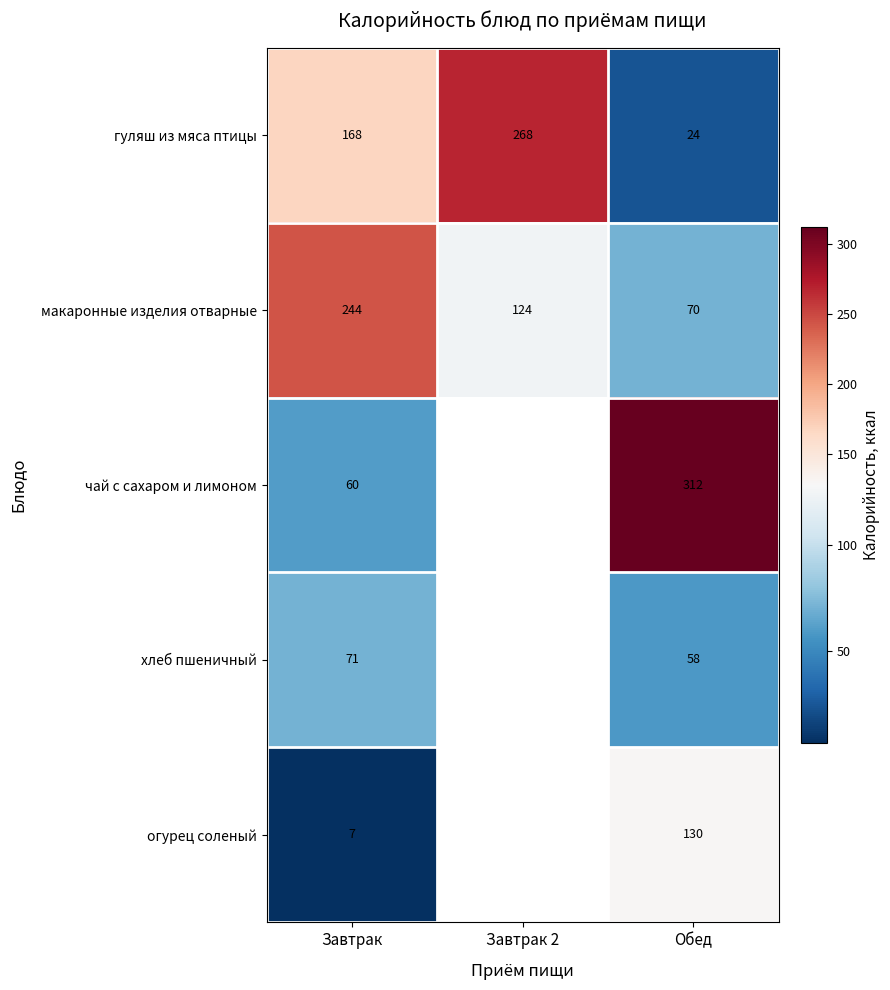

Which label corresponds to the smallest value in the chart?

Завтрак